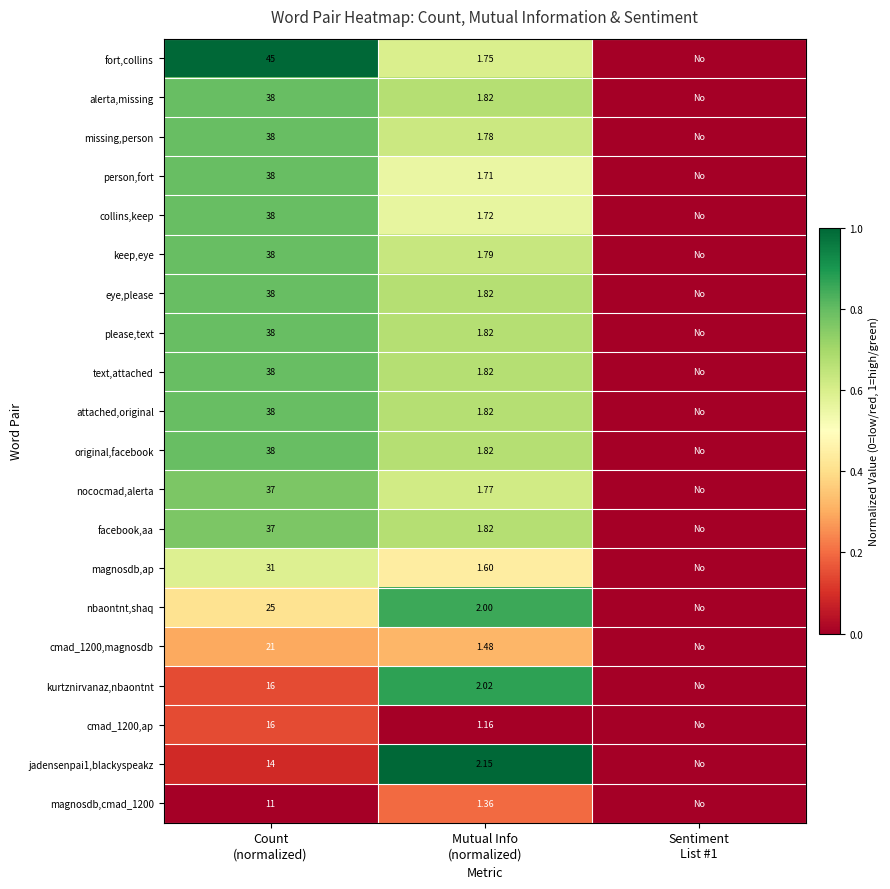

List the series in order of their peak value, lowest first.

cmad_1200,ap, magnosdb,cmad_1200, cmad_1200,magnosdb, magnosdb,ap, nococmad,alerta, facebook,aa, alerta,missing, missing,person, person,fort, collins,keep, keep,eye, eye,please, please,text, text,attached, attached,original, original,facebook, nbaontnt,shaq, kurtznirvanaz,nbaontnt, jadensenpai1,blackyspeakz, fort,collins